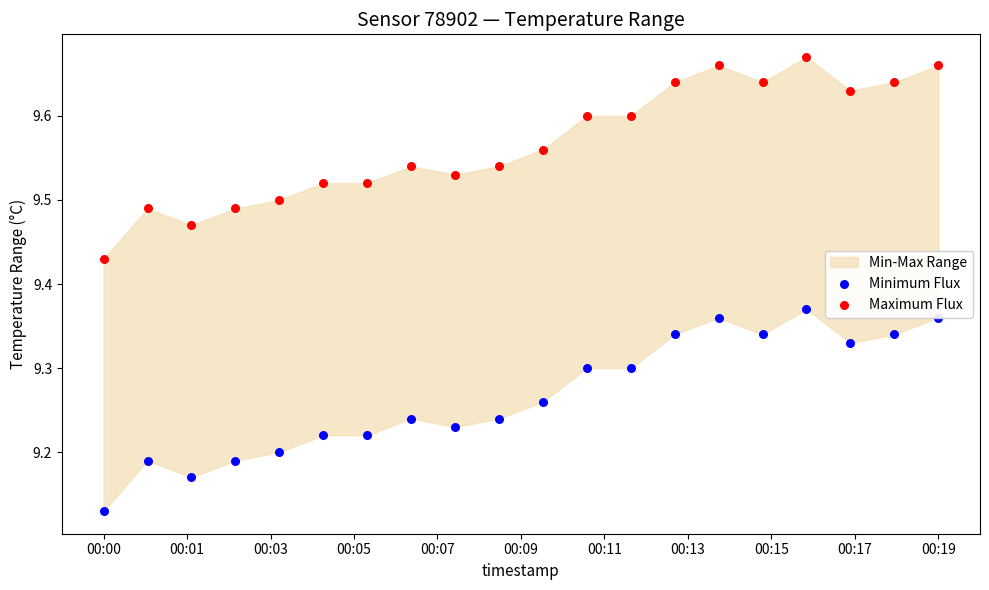

What is the X range (max minus min) for the scatter plot?

1.0